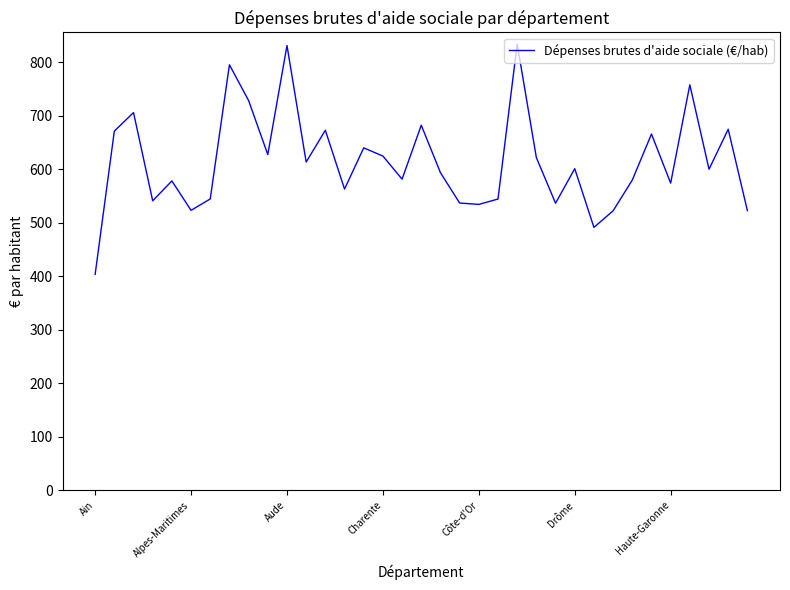

What is the average value?

615.2